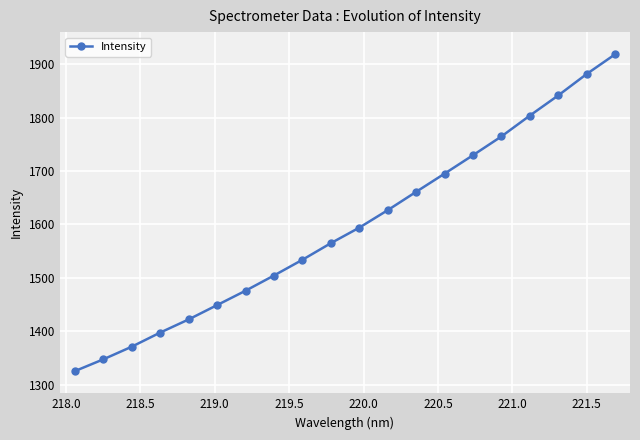

What is the greatest value displayed?

1918.4